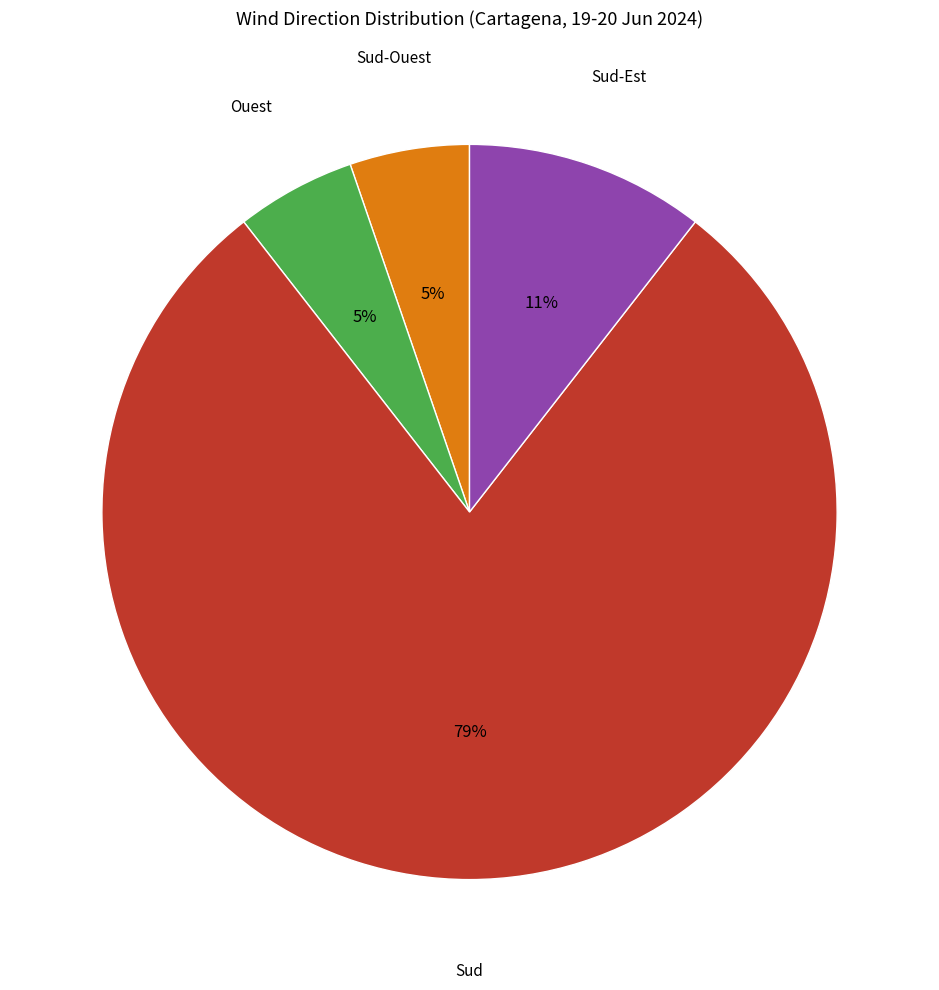

Does any single category account for the majority?

Yes